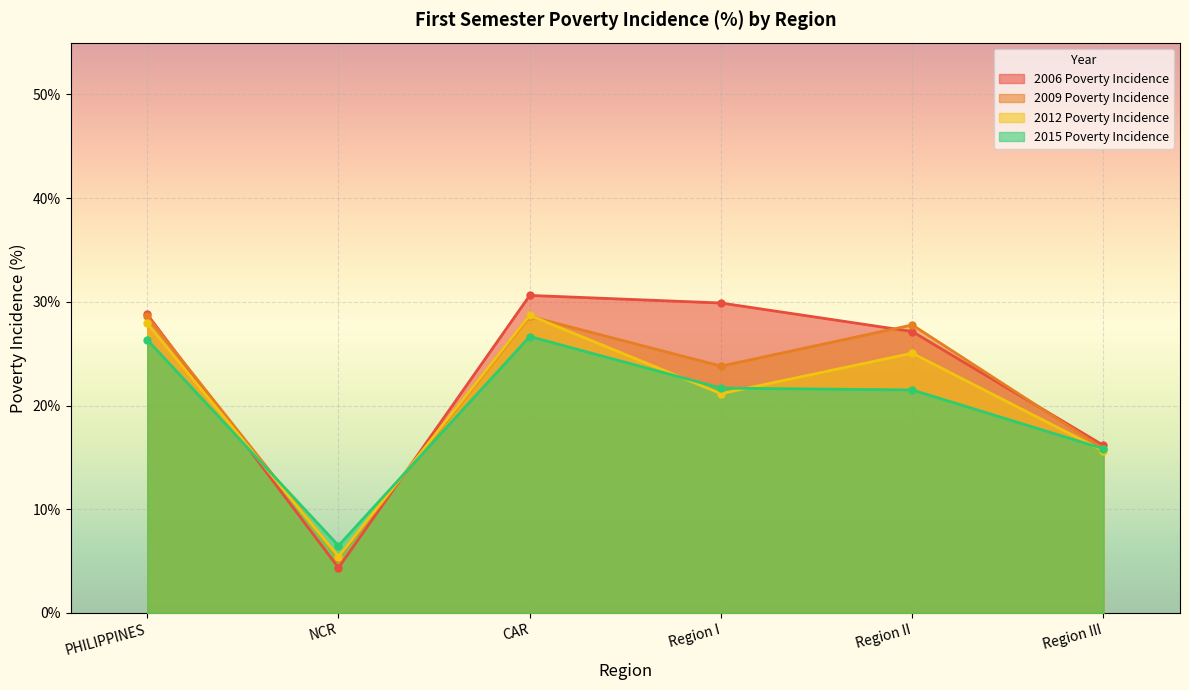

Reading left to right, extract all data points from this chart.

2006 Poverty Incidence: 28.8	4.4	30.6	29.9	27.1	16.2
2009 Poverty Incidence: 28.6	5.3	28.6	23.8	27.8	15.8
2012 Poverty Incidence: 27.9	5.4	28.7	21.1	25.0	15.6
2015 Poverty Incidence: 26.3	6.5	26.7	21.7	21.5	15.8